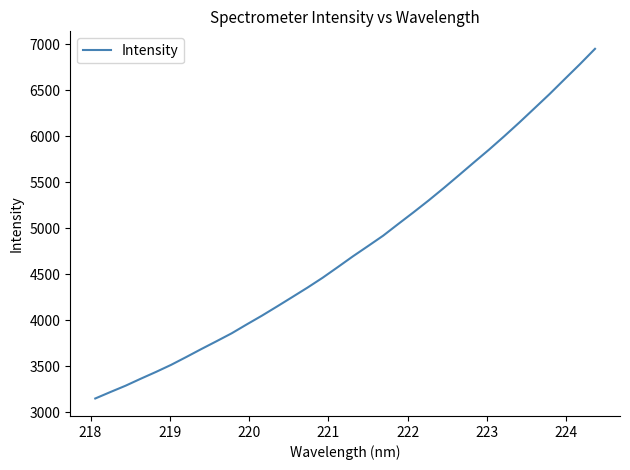

What is the smallest value displayed?

3151.1